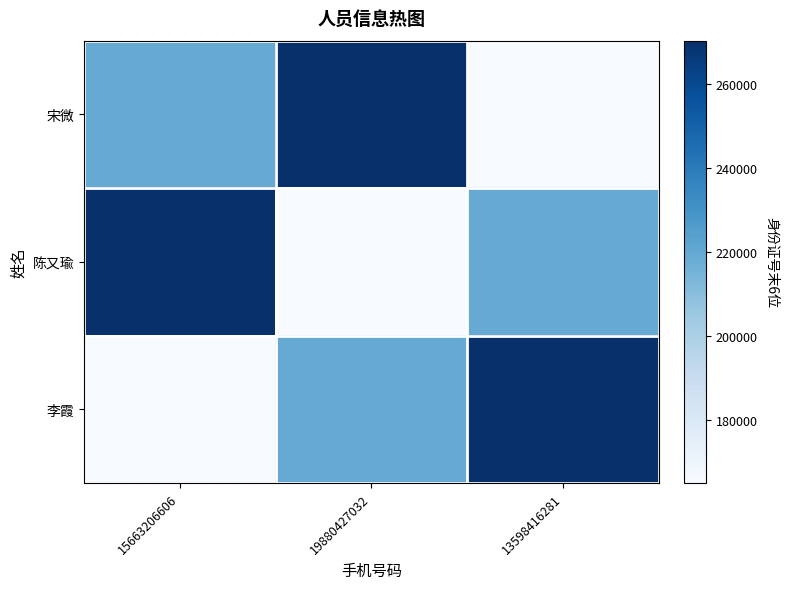

At how many categories does at least one series exceed 182869?

3